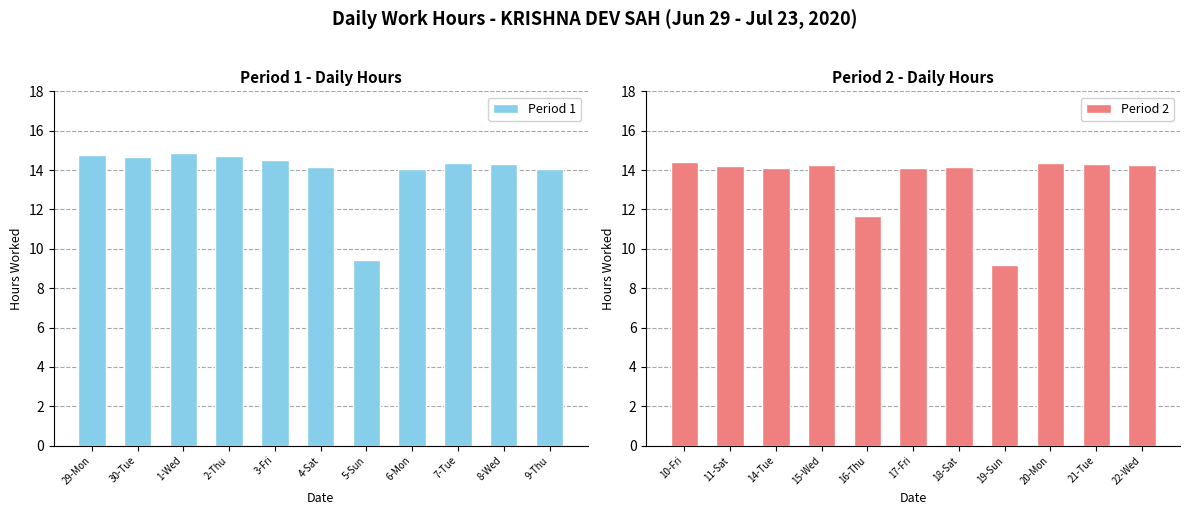

What is the average value of the Period 1 series?

14.0